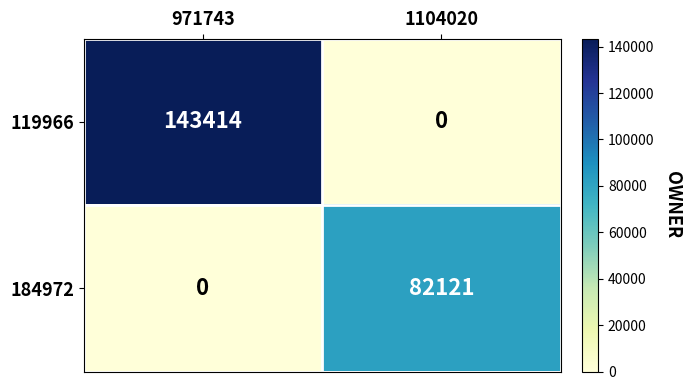

True or false: 119966 has a value of 81549 at 971743.

False